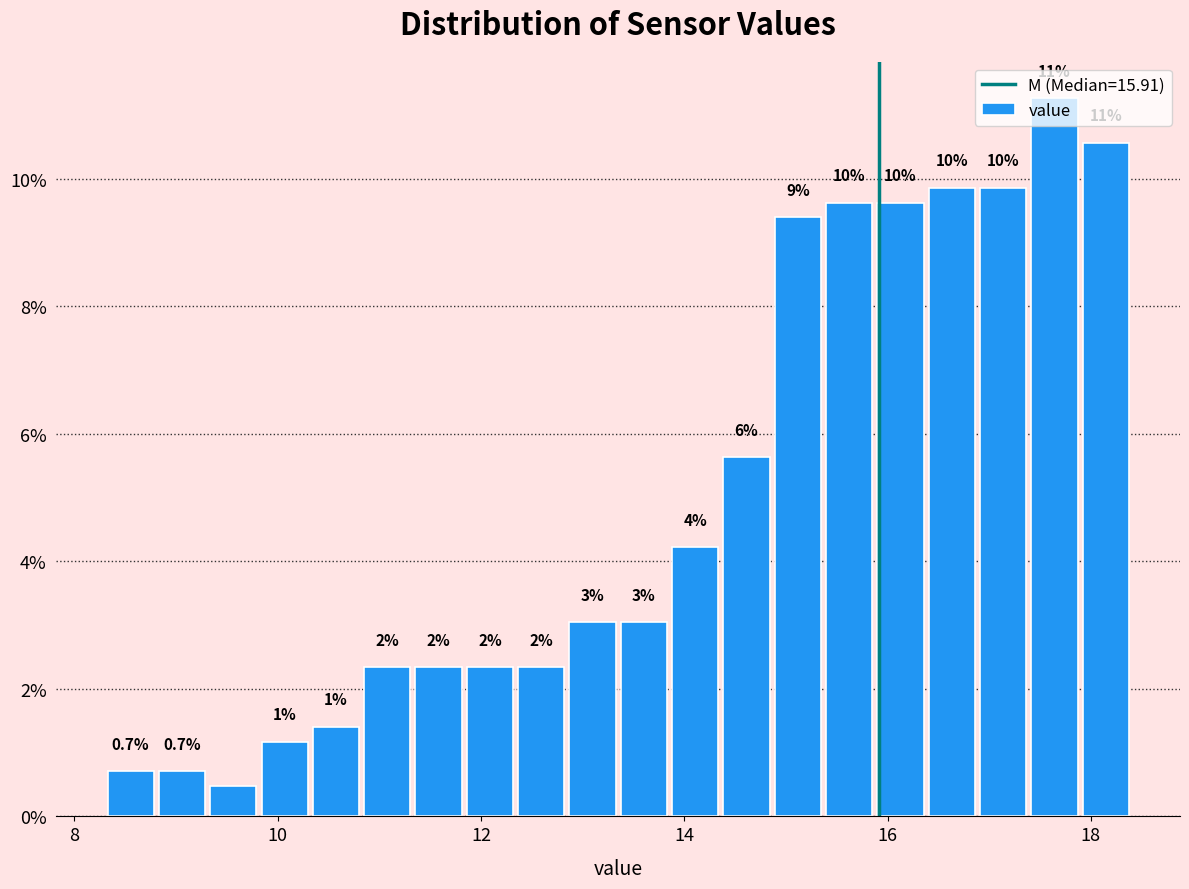

Read against the x-axis, roughly where is the centre of the tallest bar?

17.6